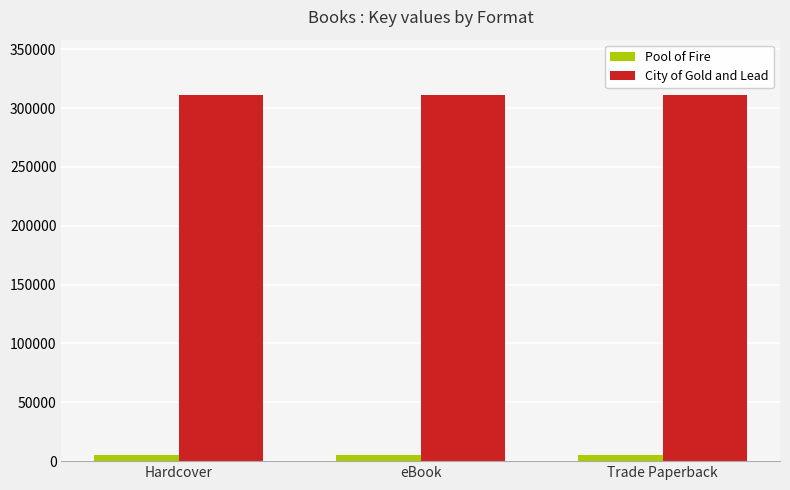

Is it true that City of Gold and Lead equals 311438 at Hardcover?

True